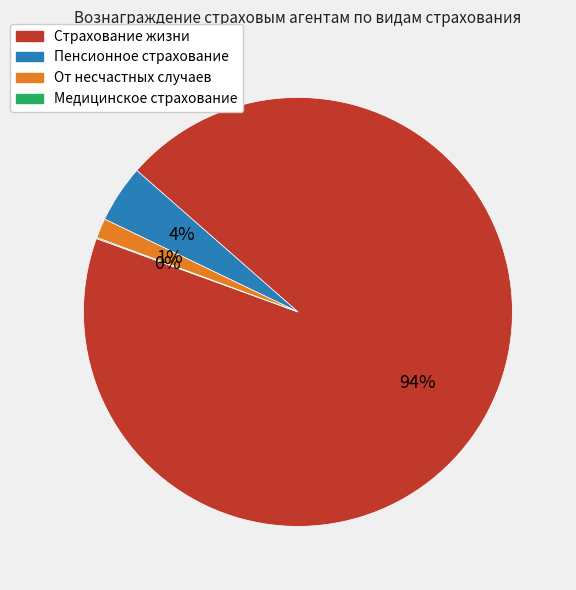

To the nearest percent, what portion does От несчастных случаев represent?

1%